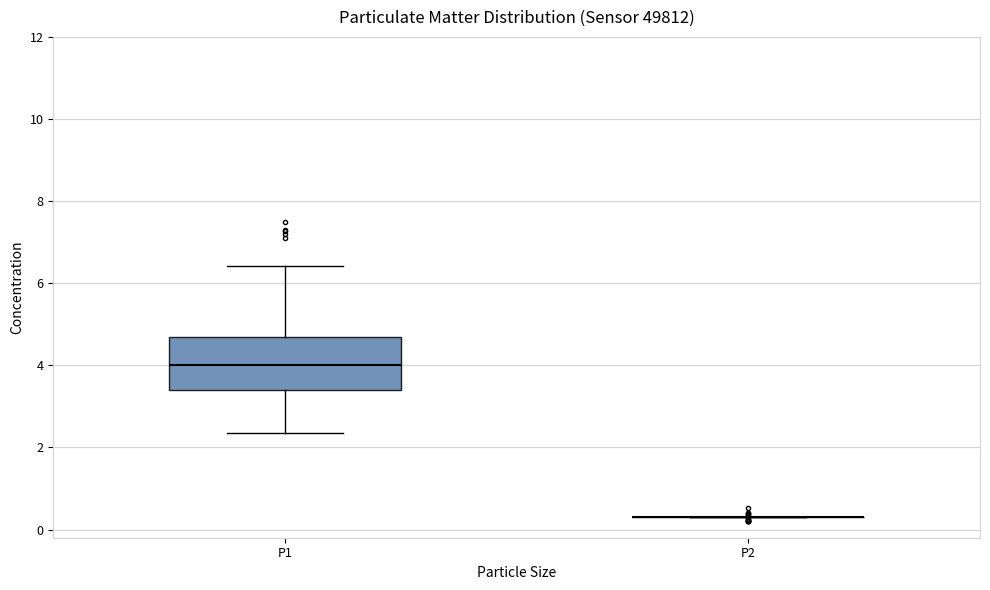

Reading left to right, read every box against the y-axis: the position of its median line, the range the box covers, and the ends of its whiskers. The values are not printed on the chart, so give them approximately, as read against the axis.

P1: median 4.0, box 3.4 to 4.6, whiskers 2.4 to 6.4
P2: box collapsed to a line at 0.4, whiskers 0.4 to 0.4